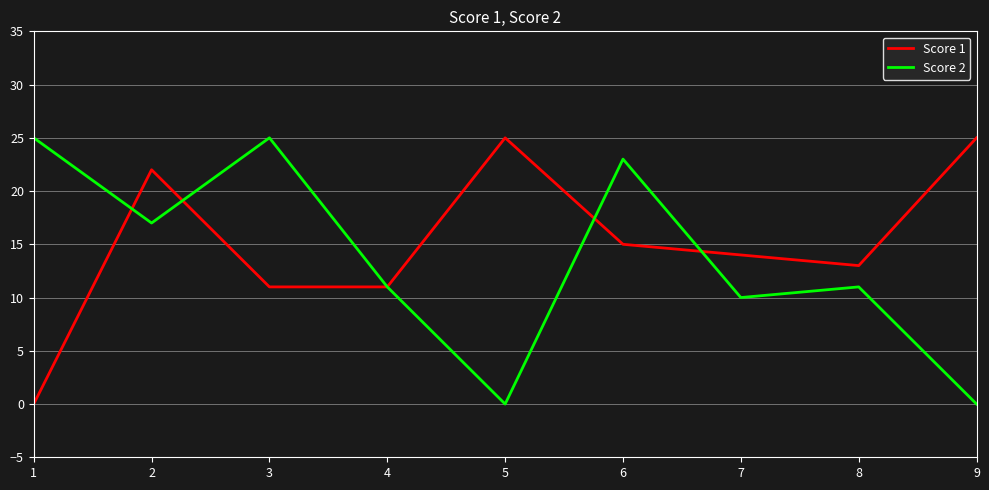

What is the greatest value displayed?

25